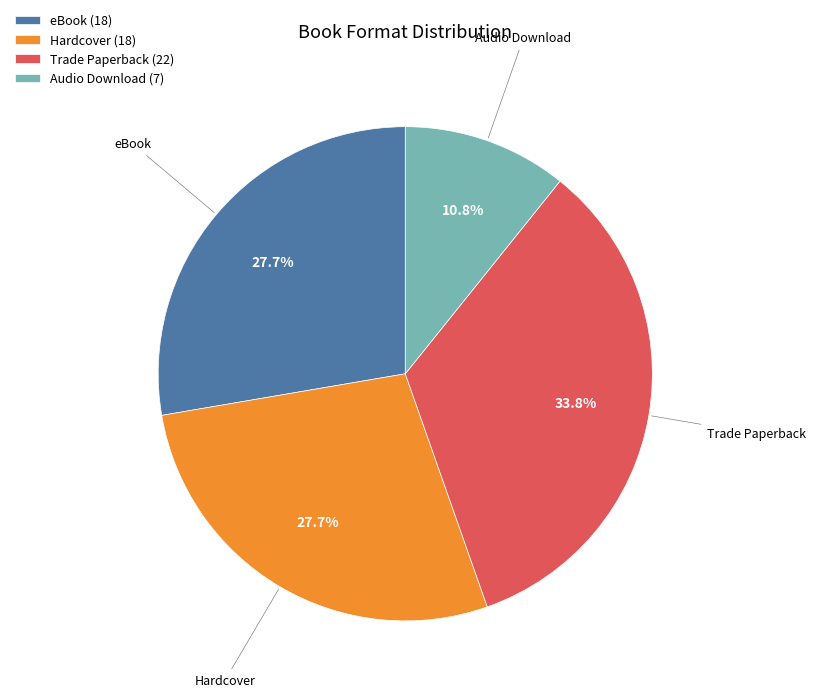

What is the smallest slice in the pie chart?

Audio Download